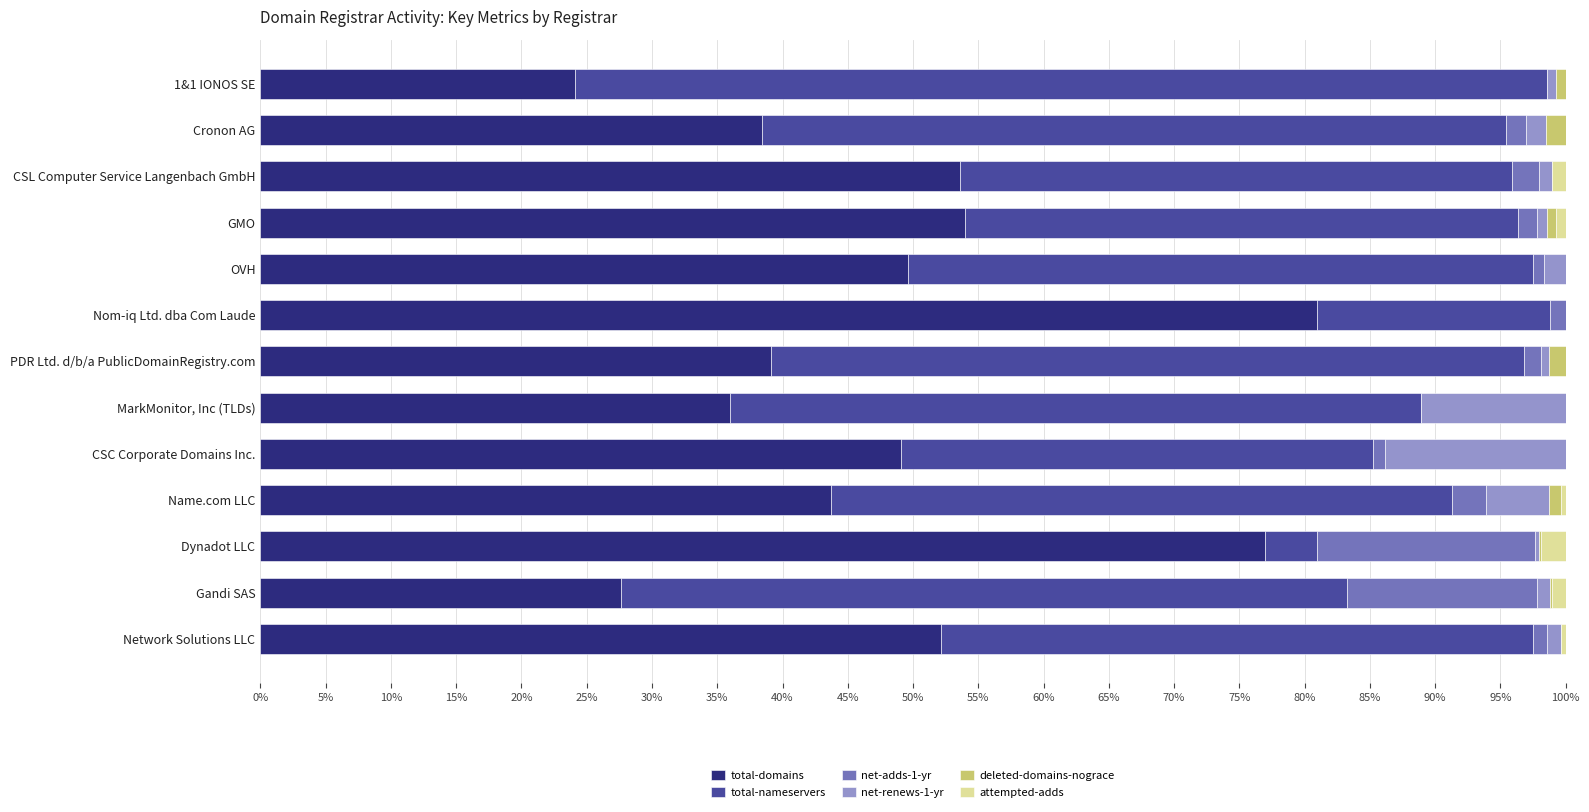

At which label does total-domains reach its peak?

Nom-iq Ltd. dba Com Laude